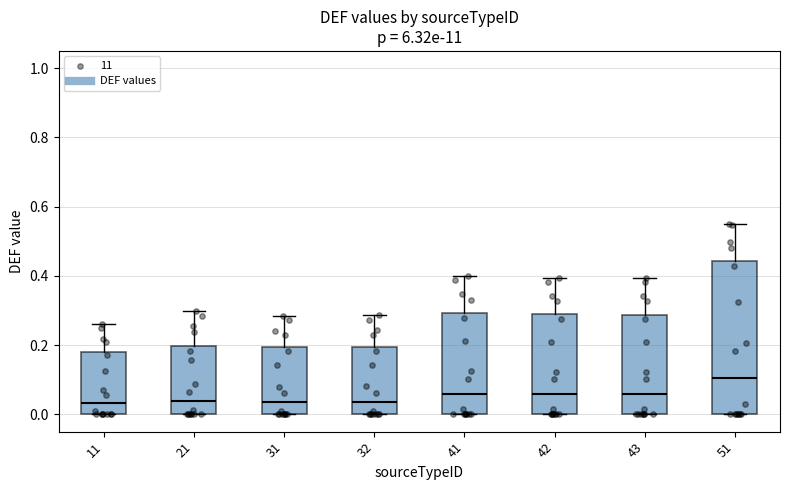

Where does the upper whisker of the box at x = 11 end on the y-axis? The values are not printed on the chart, so give them approximately, as read against the axis.

0.26